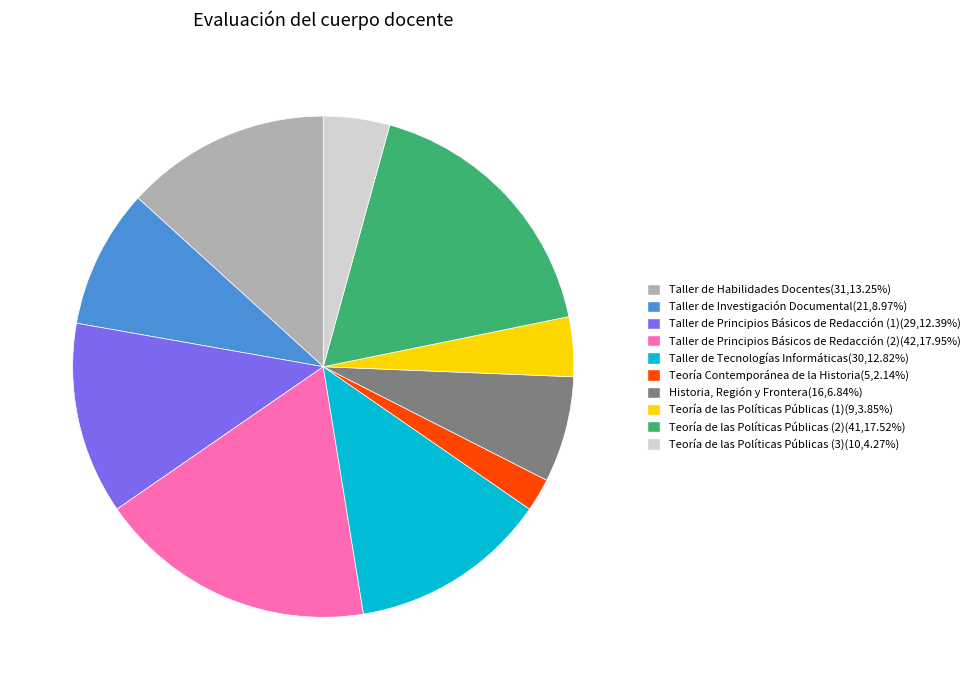

Is Teoría de las Políticas Públicas (3) the majority of the pie?

No